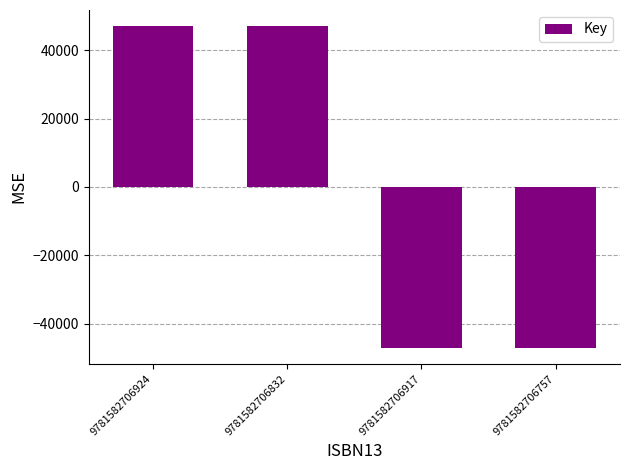

Reading right to left, list all the values displayed in this chart.

-47045.5	-47045.5	47045.5	47045.5